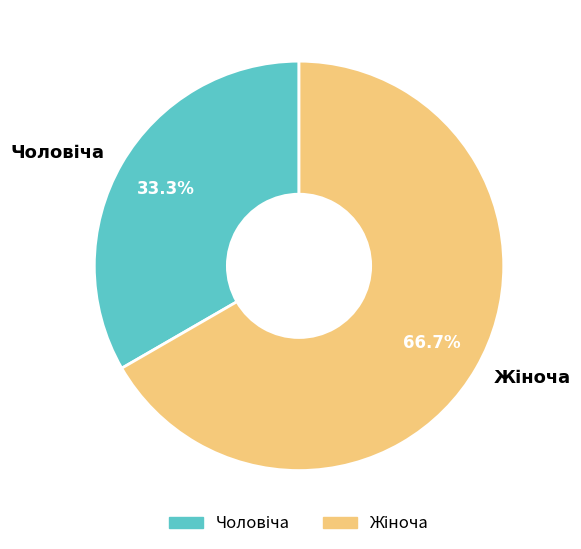

To the nearest percent, what is the difference between the largest and smallest slice percentages?

33%